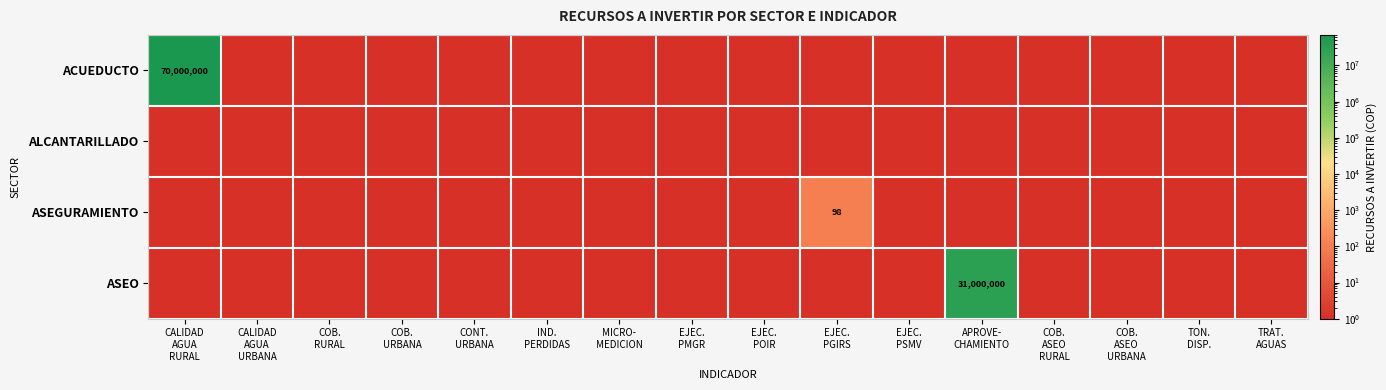

True or false: ASEO has a value of 1 at COB. URBANA.

True